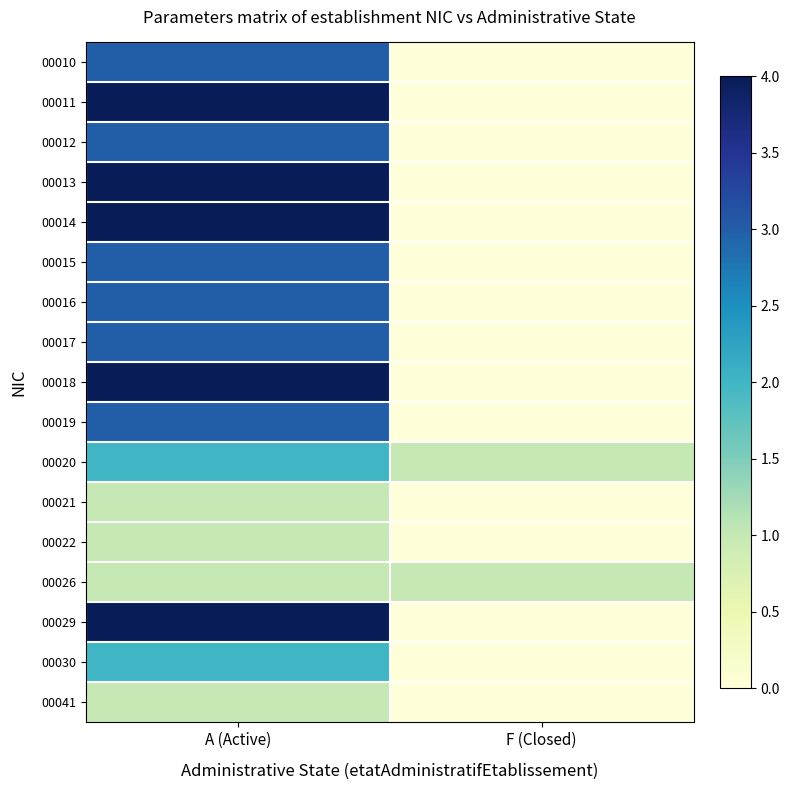

Reading left to right, transcribe all the data shown in this chart.

00010: A (Active)=3	F (Closed)=0
00011: A (Active)=4	F (Closed)=0
00012: A (Active)=3	F (Closed)=0
00013: A (Active)=4	F (Closed)=0
00014: A (Active)=4	F (Closed)=0
00015: A (Active)=3	F (Closed)=0
00016: A (Active)=3	F (Closed)=0
00017: A (Active)=3	F (Closed)=0
00018: A (Active)=4	F (Closed)=0
00019: A (Active)=3	F (Closed)=0
00020: A (Active)=2	F (Closed)=1
00021: A (Active)=1	F (Closed)=0
00022: A (Active)=1	F (Closed)=0
00026: A (Active)=1	F (Closed)=1
00029: A (Active)=4	F (Closed)=0
00030: A (Active)=2	F (Closed)=0
00041: A (Active)=1	F (Closed)=0